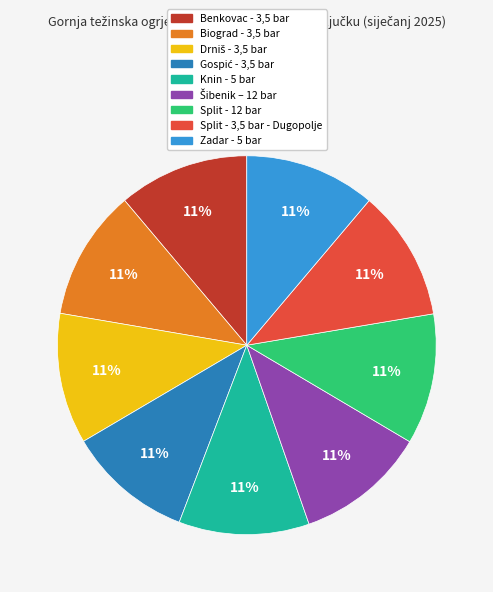

Is it true that Split - 3,5 bar - Dugopolje is 11% of the pie?

True